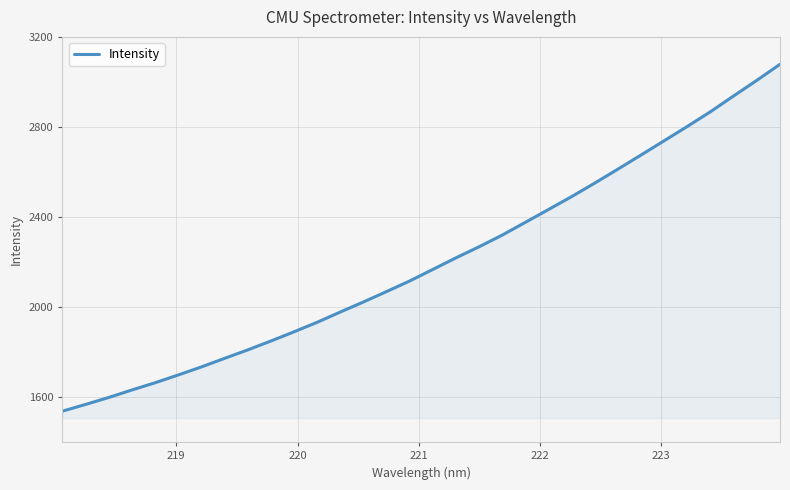

What is the difference between the maximum and minimum values?

1540.9